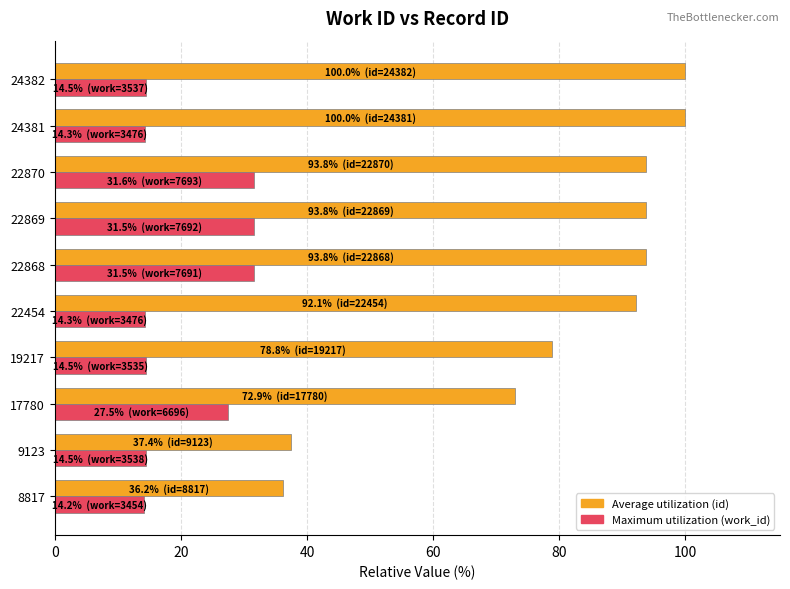

What is the difference between the highest and lowest values at 17780?

45.5